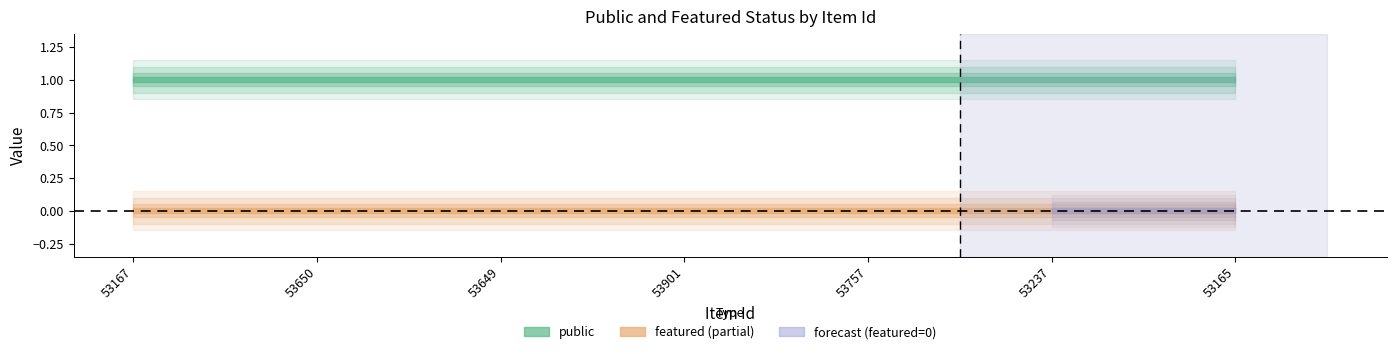

True or false: public and featured intersect in this chart.

False